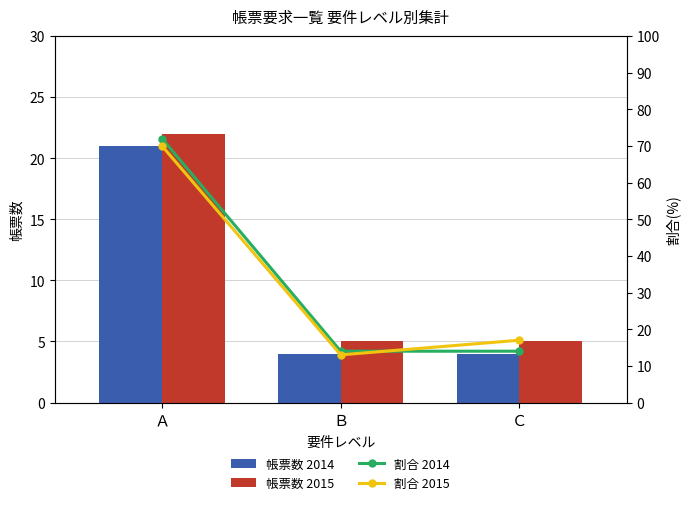

At how many categories does at least one series exceed 57?

1